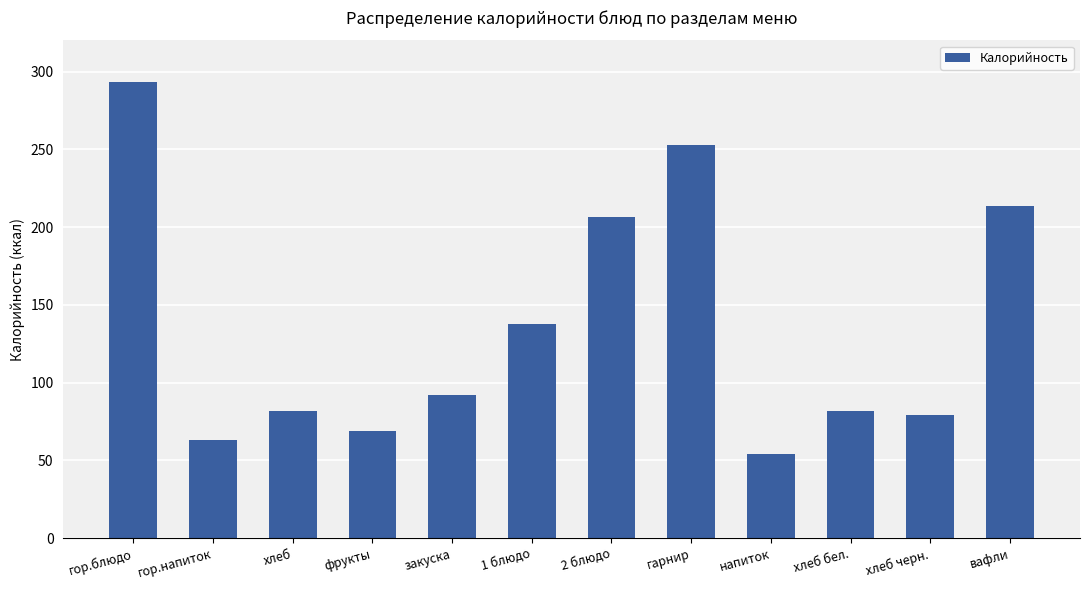

The value at напиток is 32.7. True or false?

False